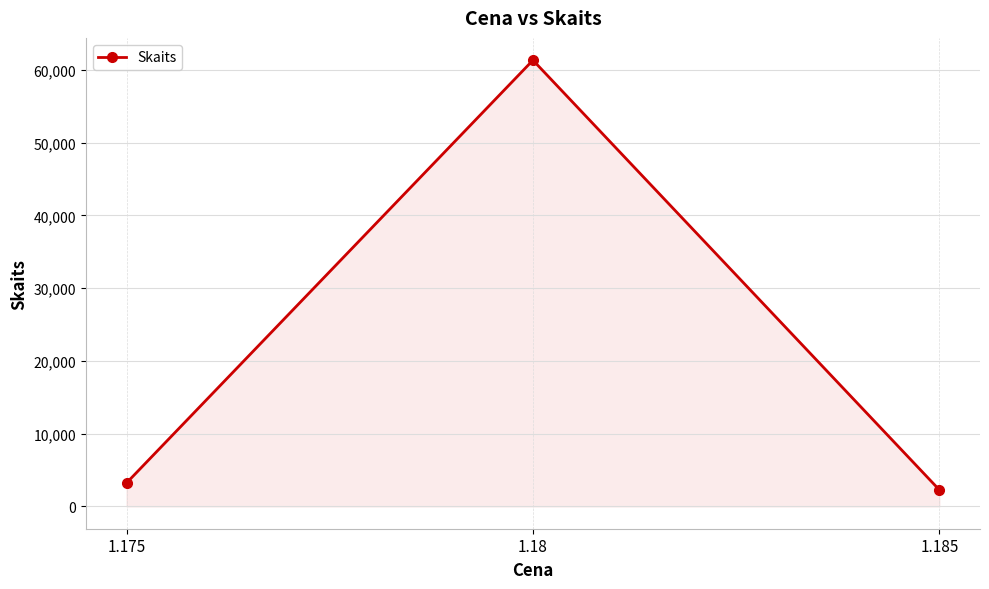

Where is the data nearest to the value 31795?

1.175